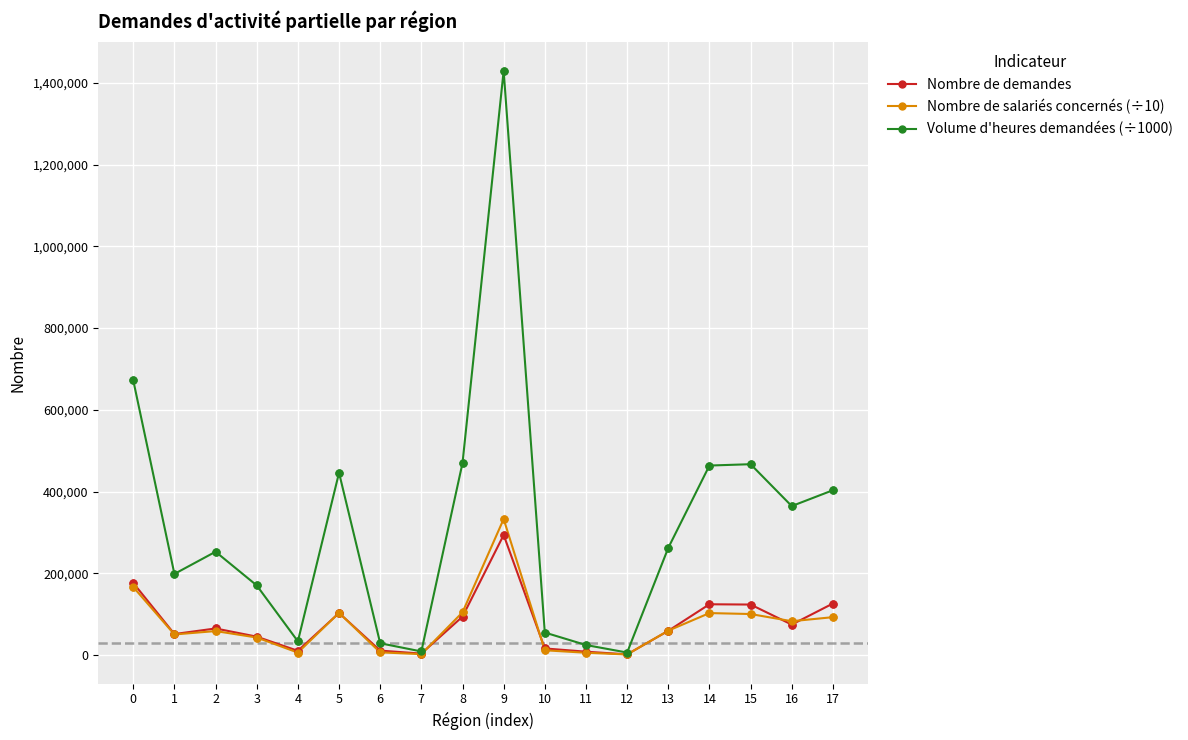

Between 2 and 5, which series saw the biggest shift?

Volume d'heures demandées (÷1000)